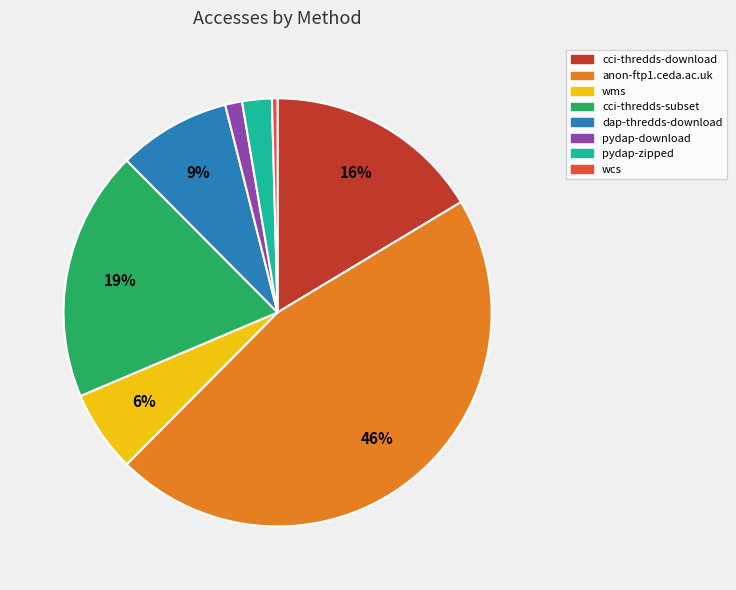

The pydap-download slice represents 11% of the pie. True or false?

False